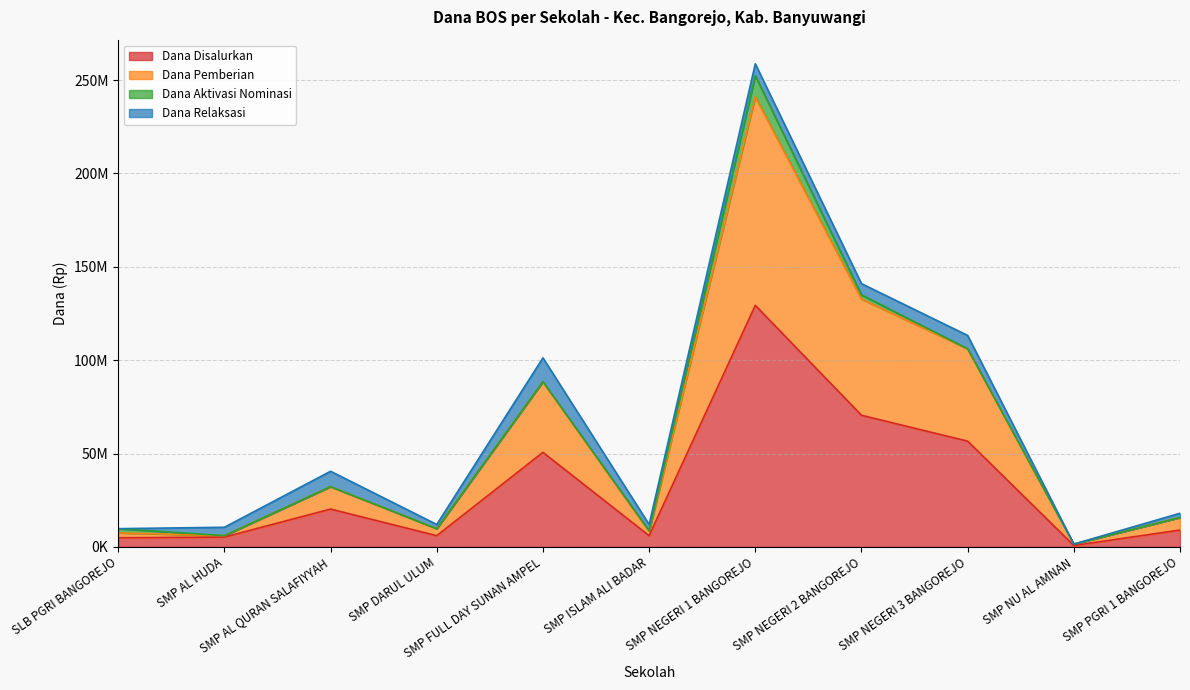

What position from the right is SMP PGRI 1 BANGOREJO?

1